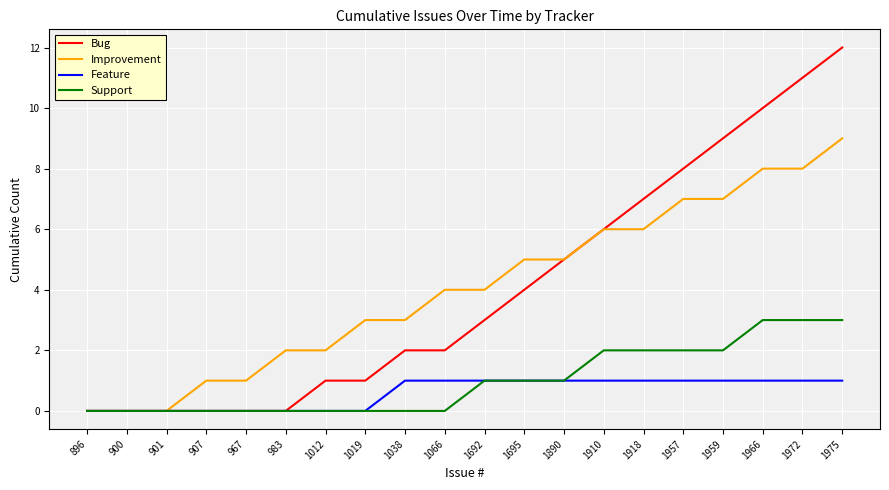

What is the highest value of the Support series?

3